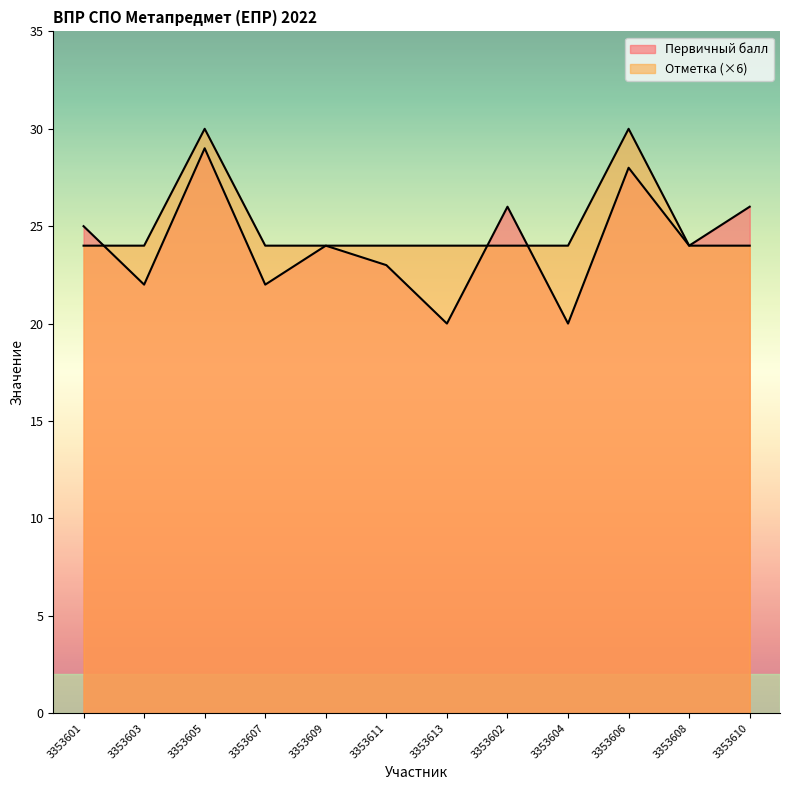

Which series ends up on top after the final intersection of Отметка and Первичный балл?

Отметка